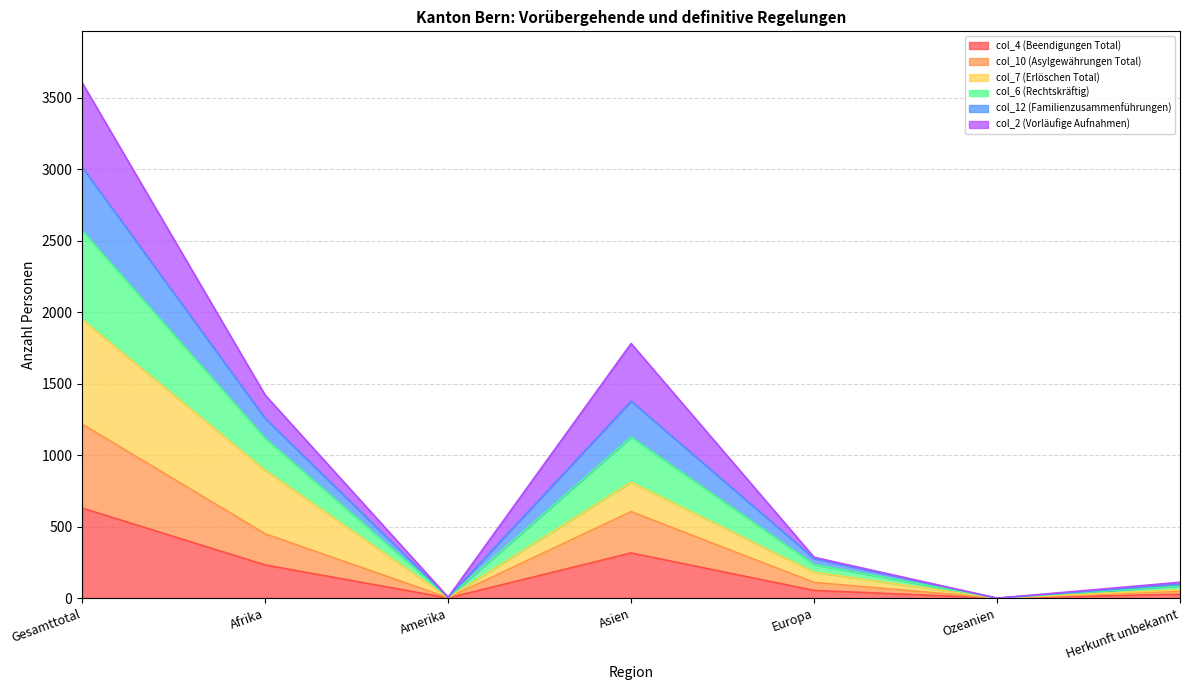

How many data points in col_4 (Beendigungen Total) are above 54?

3